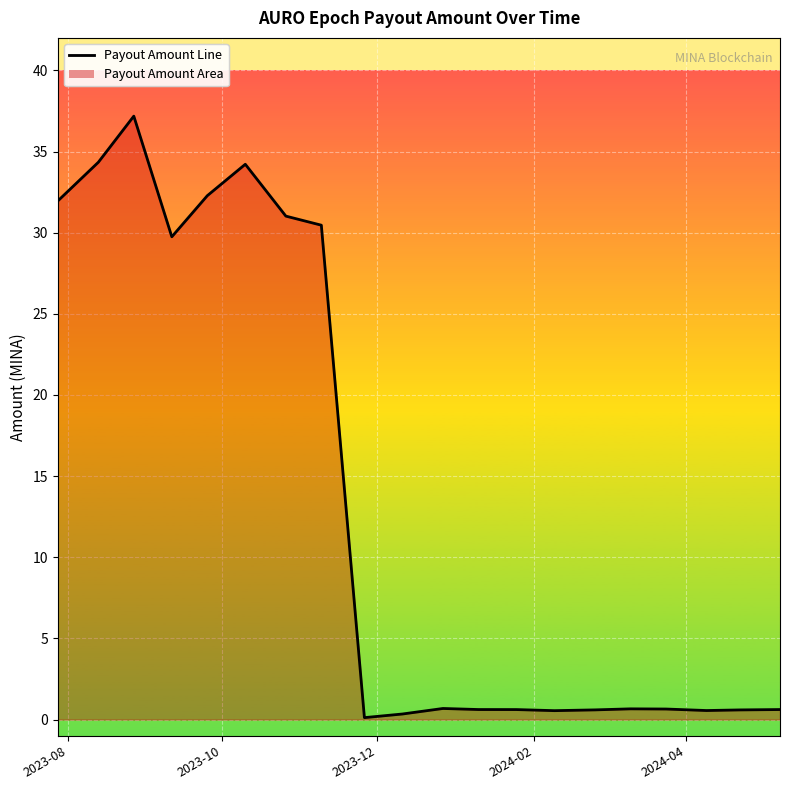

What is the label of the 20th point from the right?

2023-08